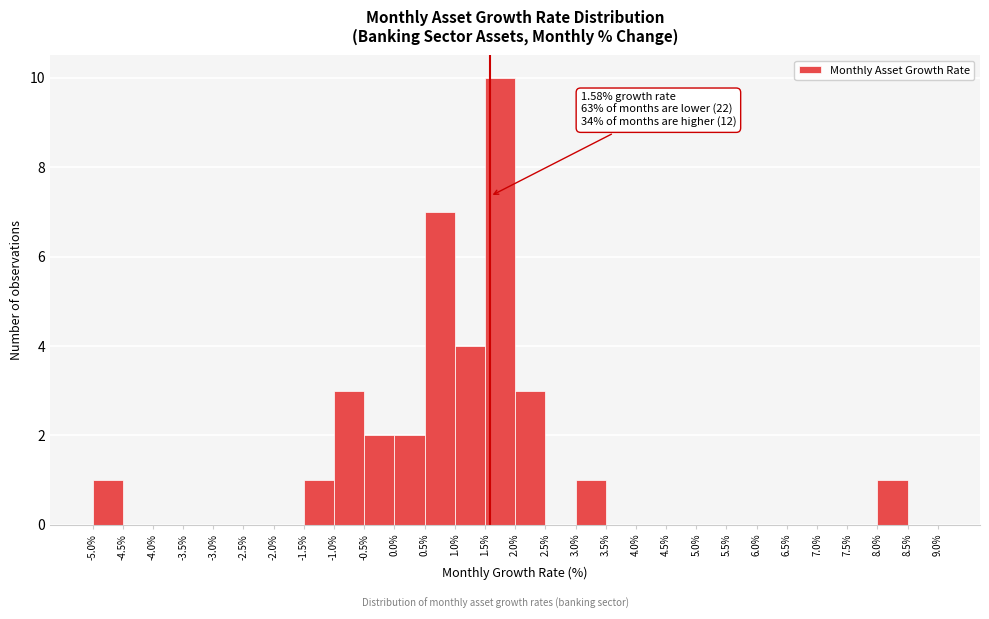

Which range on the x-axis has the tallest bar?

1.5% to 2.0%